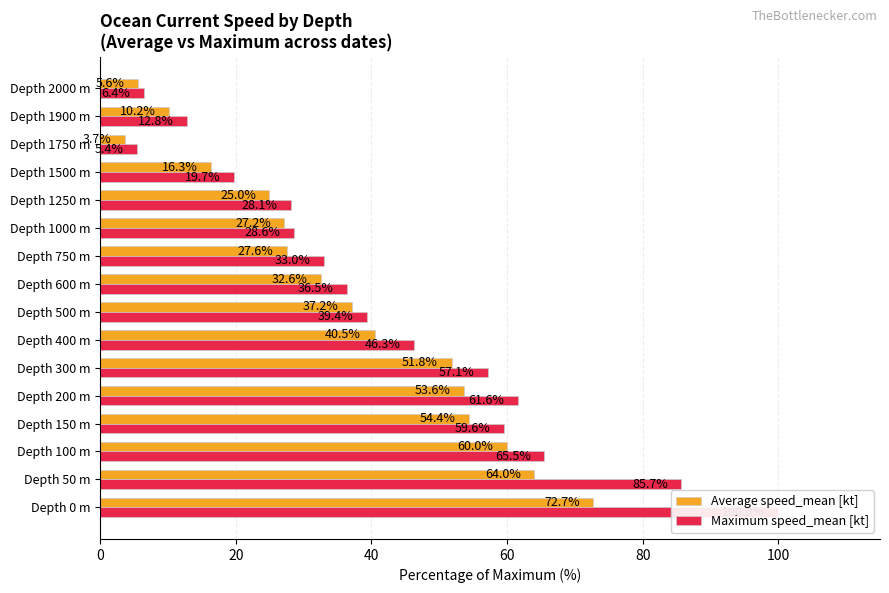

Does the chart contain stacked bars?

No